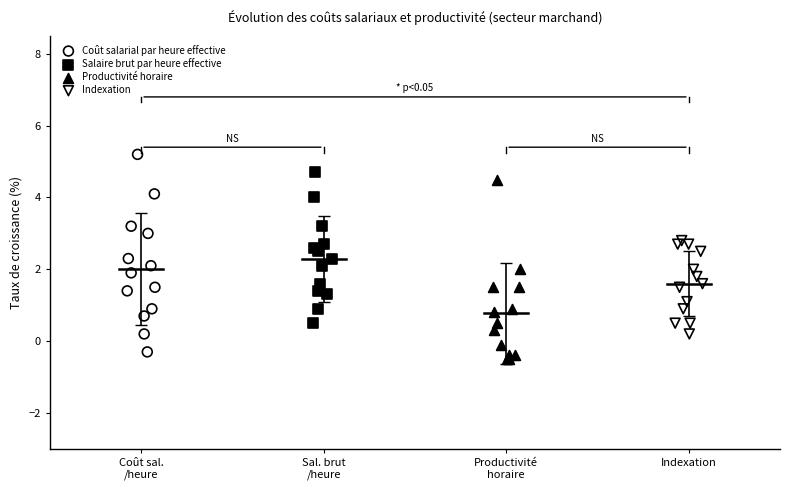

Which series has the largest Y range (max minus min)?

Coût salarial par heure effective